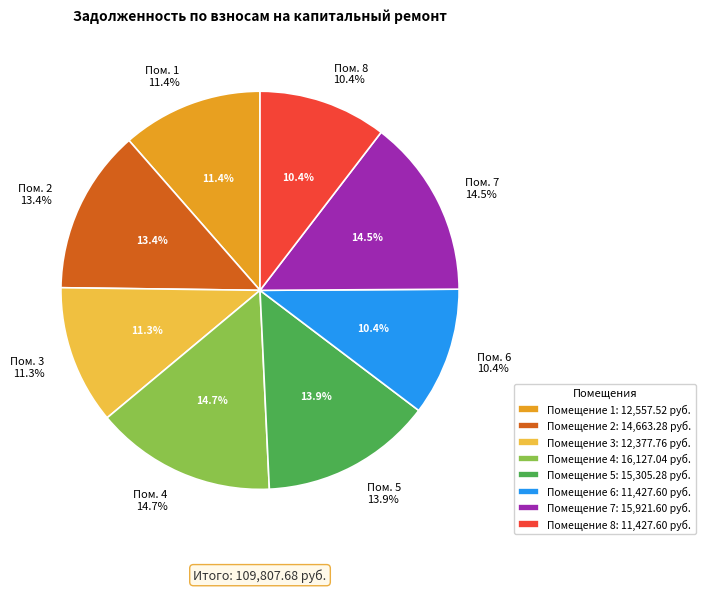

Is it true that 7 is 1% of the pie?

False